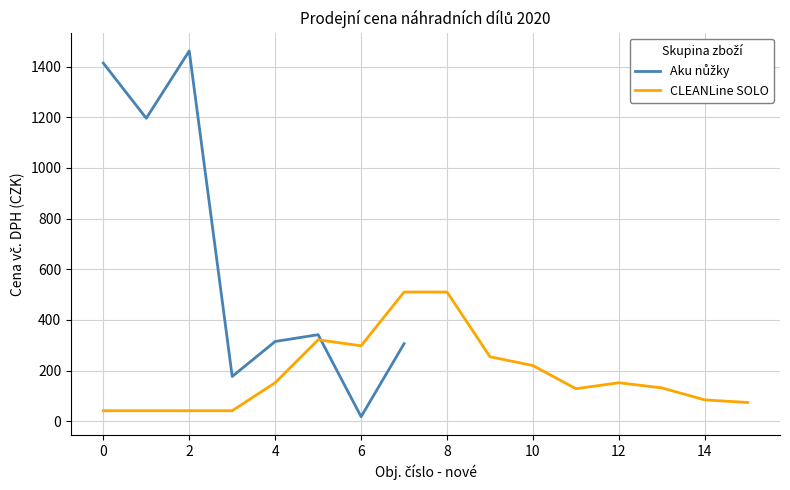

How many values in the CLEANLine SOLO series exceed 152?

8